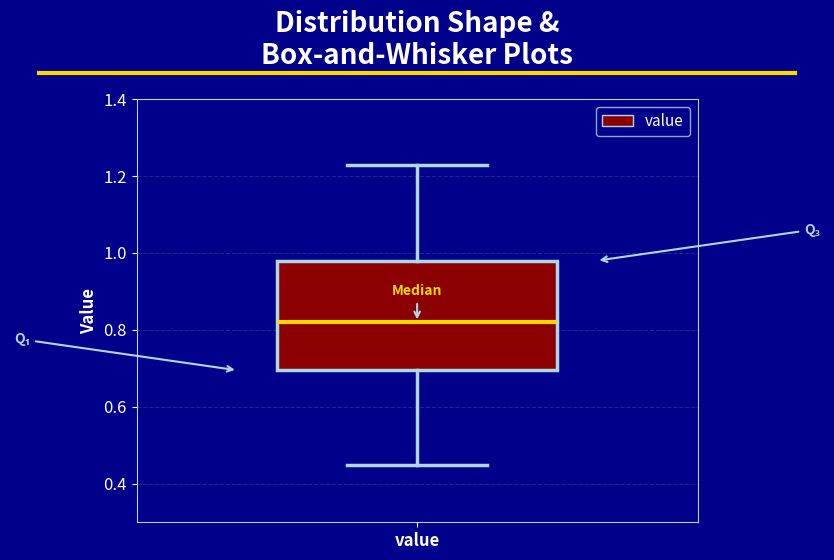

Transcribe this box plot: give where the median line is, the range the box spans, and where the two whiskers end, as read against the y-axis. The values are not printed on the chart, so give them approximately, as read against the axis.

median 0.82, box 0.70 to 0.98, whiskers 0.46 to 1.24